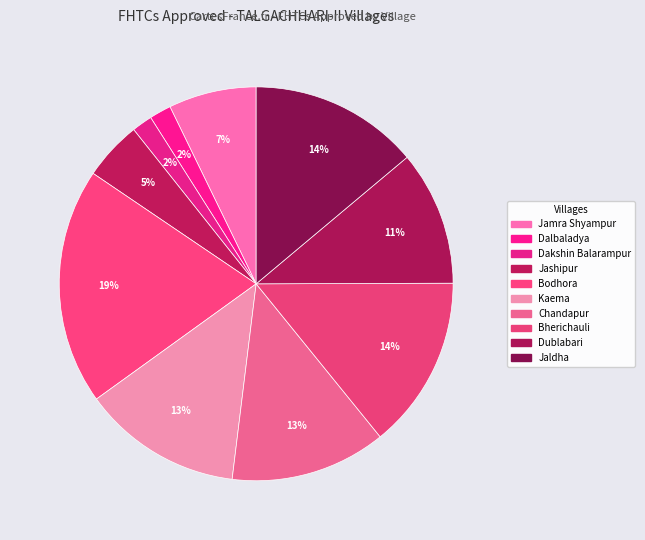

To the nearest percent, what percentage of the pie is Bodhora?

19%